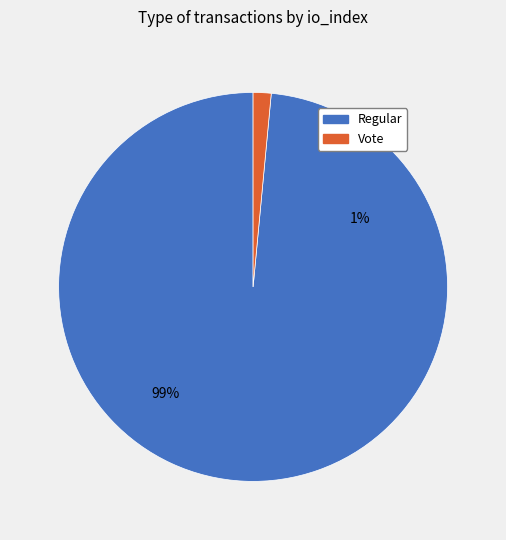

What portion of the pie excludes Regular (io_index=132)?

1.5%